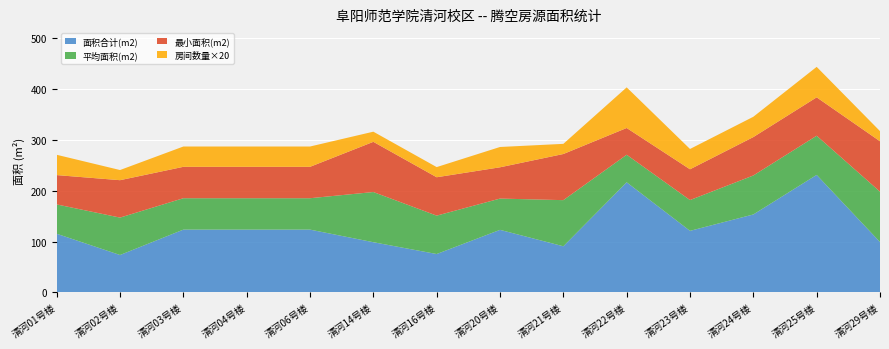

Reading left to right, extract all data points from this chart.

面积合计(m2): 清河01号楼=115.5	清河02号楼=73.7	清河03号楼=123.6	清河04号楼=123.6	清河06号楼=123.6	清河14号楼=98.8	清河16号楼=75.6	清河20号楼=123.2	清河21号楼=90.8	清河22号楼=216.8	清河23号楼=121.2	清河24号楼=153.5	清河25号楼=231.4	清河29号楼=99.2
平均面积(m2): 清河01号楼=57.8	清河02号楼=73.7	清河03号楼=61.8	清河04号楼=61.8	清河06号楼=61.8	清河14号楼=98.8	清河16号楼=75.6	清河20号楼=61.6	清河21号楼=90.8	清河22号楼=54.2	清河23号楼=60.6	清河24号楼=76.8	清河25号楼=77.1	清河29号楼=99.2
最小面积(m2): 清河01号楼=57.8	清河02号楼=73.7	清河03号楼=61.8	清河04号楼=61.8	清河06号楼=61.8	清河14号楼=98.8	清河16号楼=75.6	清河20号楼=61.6	清河21号楼=90.8	清河22号楼=52.7	清河23号楼=60.6	清河24号楼=75.6	清河25号楼=75.6	清河29号楼=99.2
房间数量×20: 清河01号楼=40.0	清河02号楼=20.0	清河03号楼=40.0	清河04号楼=40.0	清河06号楼=40.0	清河14号楼=20.0	清河16号楼=20.0	清河20号楼=40.0	清河21号楼=20.0	清河22号楼=80.0	清河23号楼=40.0	清河24号楼=40.0	清河25号楼=60.0	清河29号楼=20.0